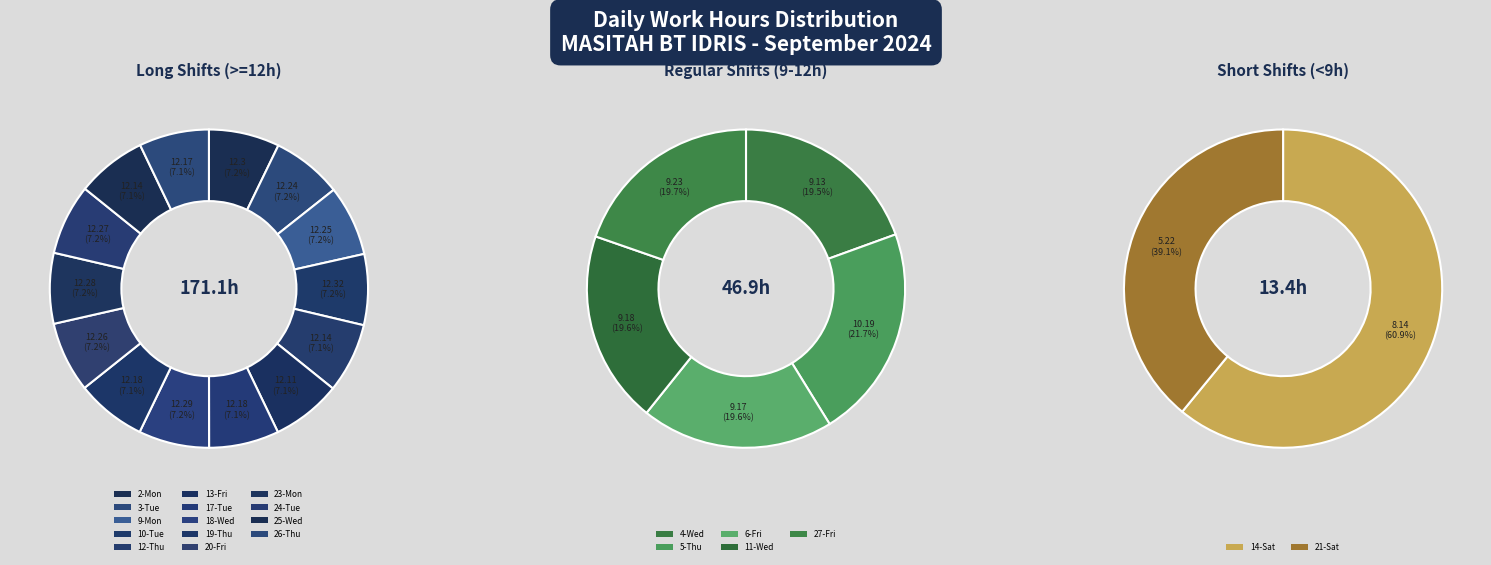

How many slices are in this pie chart?

21